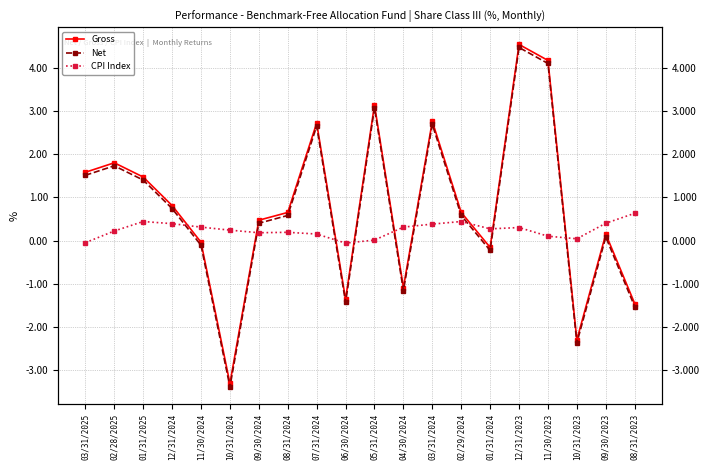

What is the highest value of the Net series?

4.5